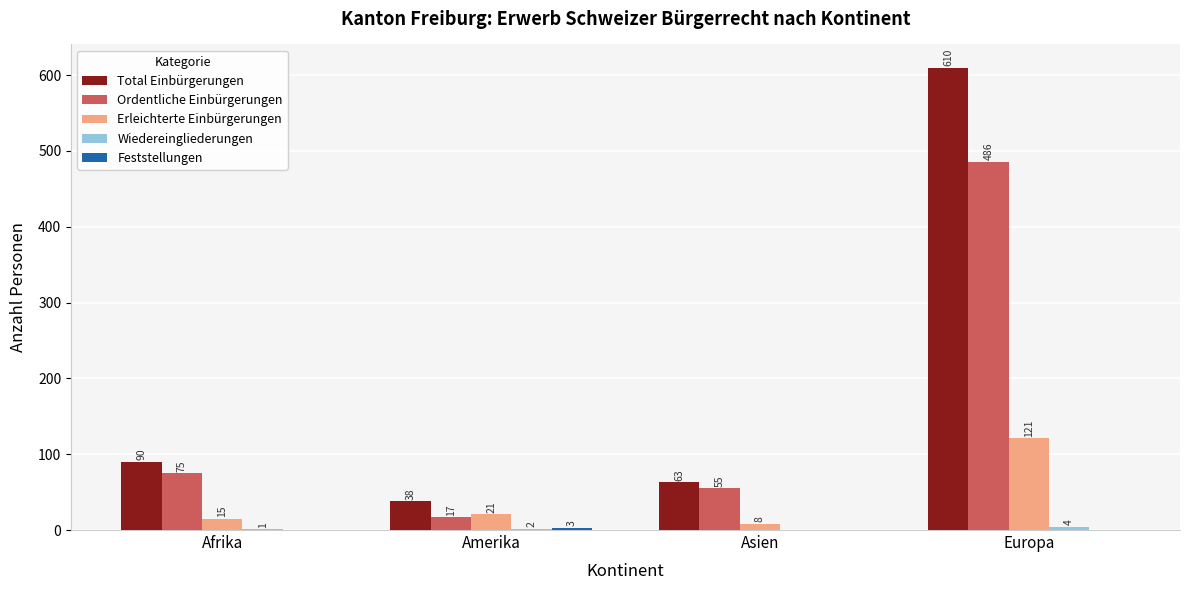

Which series has the largest range (max minus min)?

Total Einbürgerungen